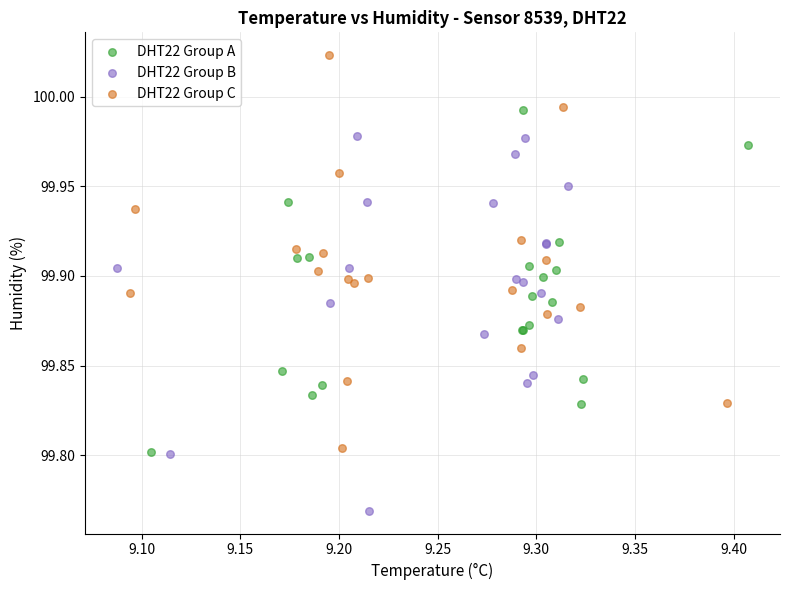

Which series contains the lowest Y value?

DHT22 Group B